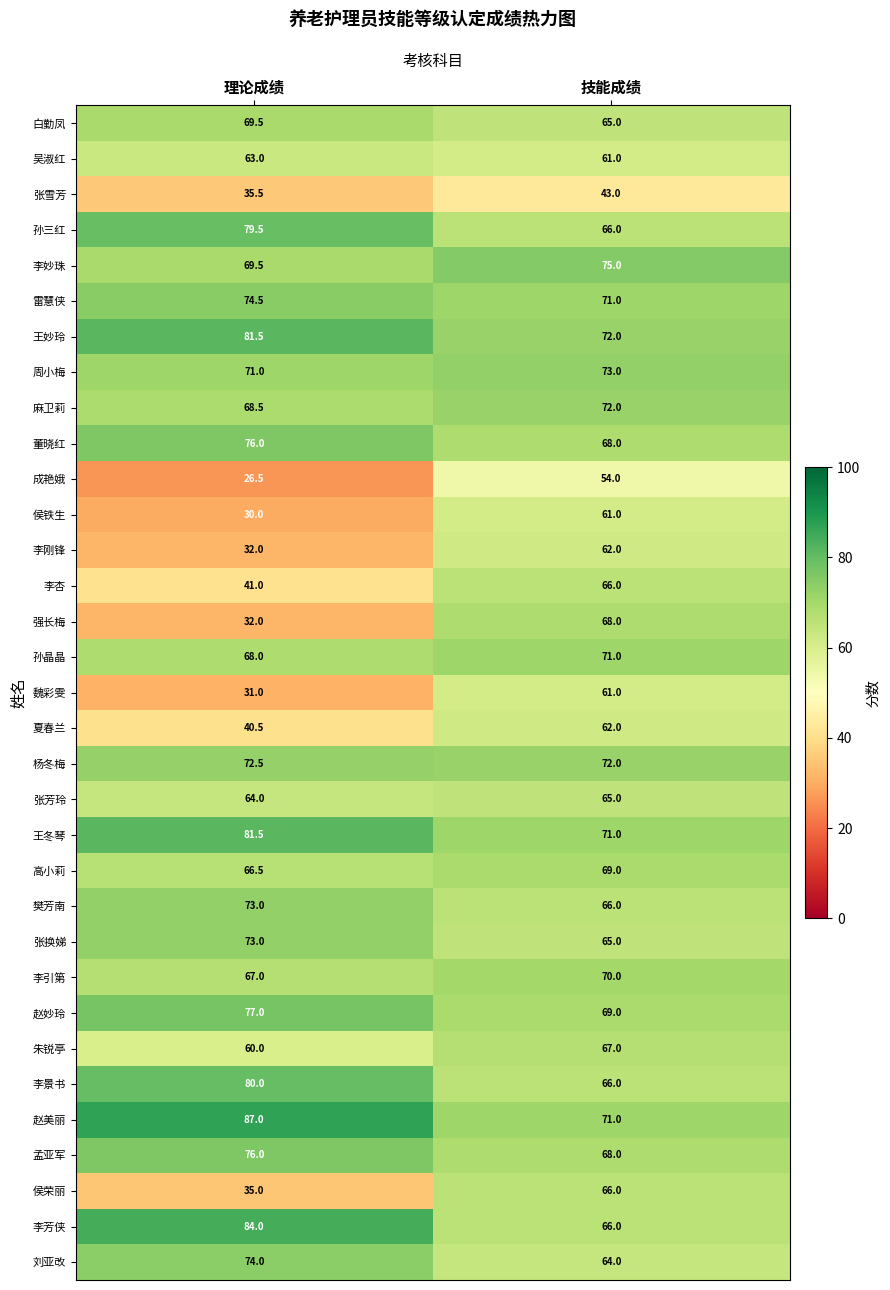

What is the approximate value of 侯铁生 at 技能成绩?

61.0